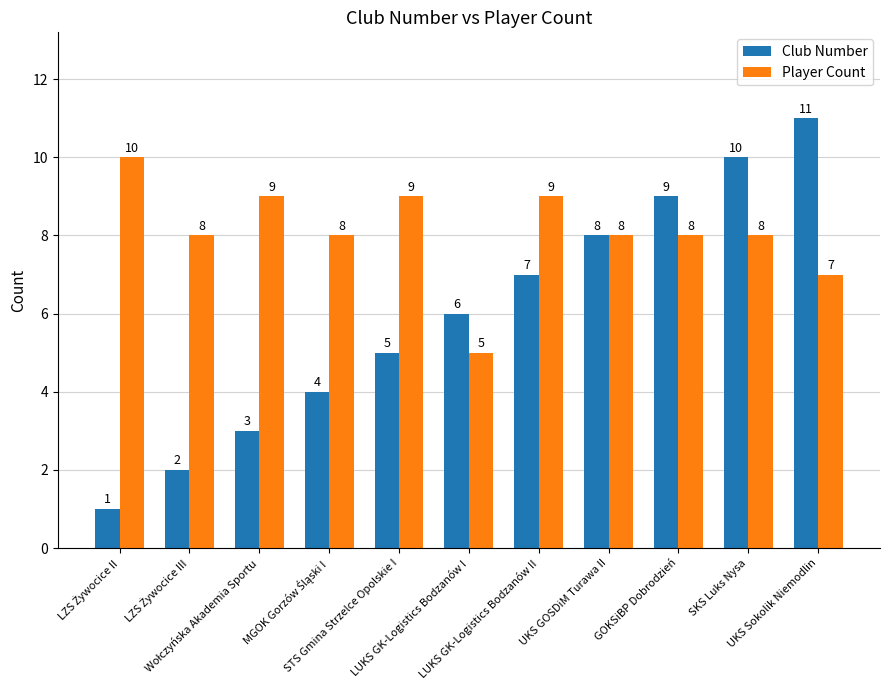

Which series has the largest total across all categories?

Player Count